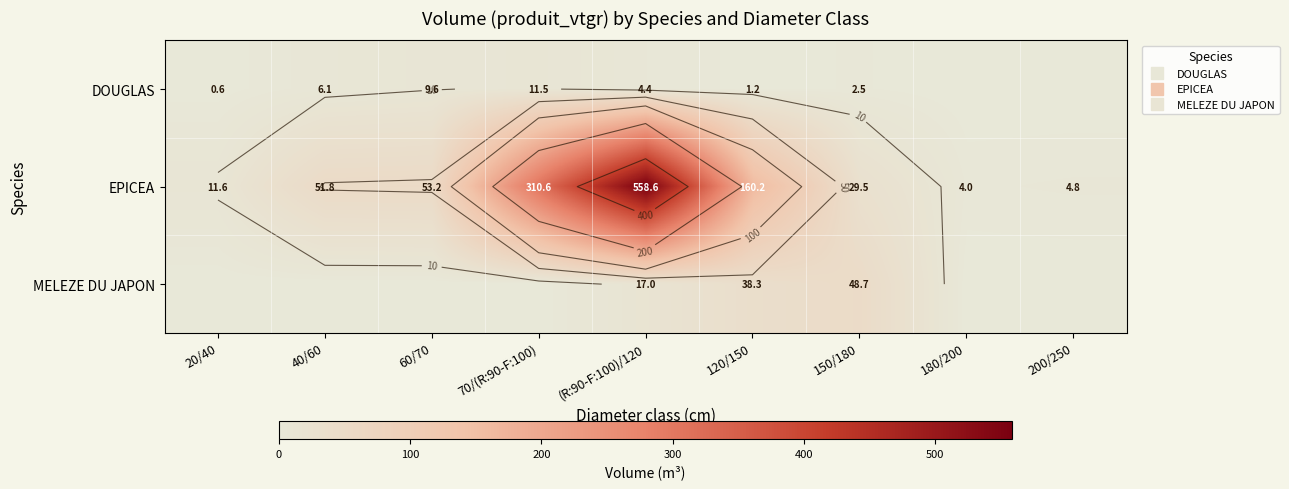

What is the average value of the EPICEA series?

131.6